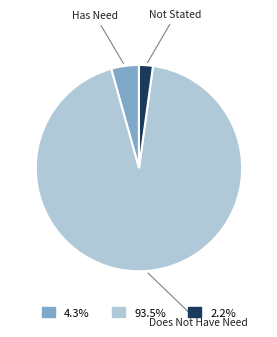

Is there any slice that represents more than half of the pie?

Yes